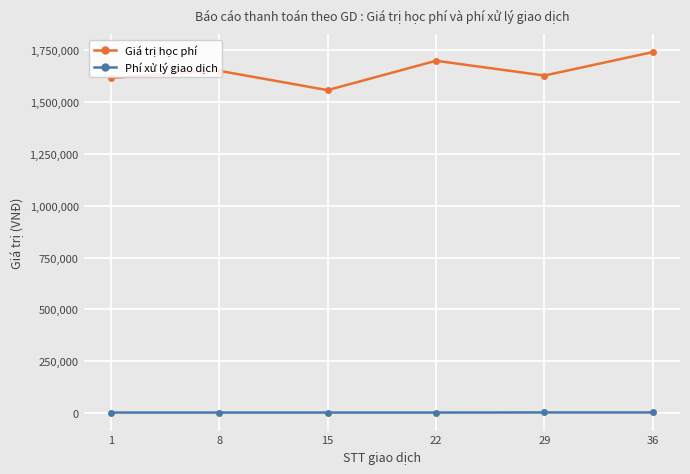

What is the maximum value shown in the chart?

1741250.0